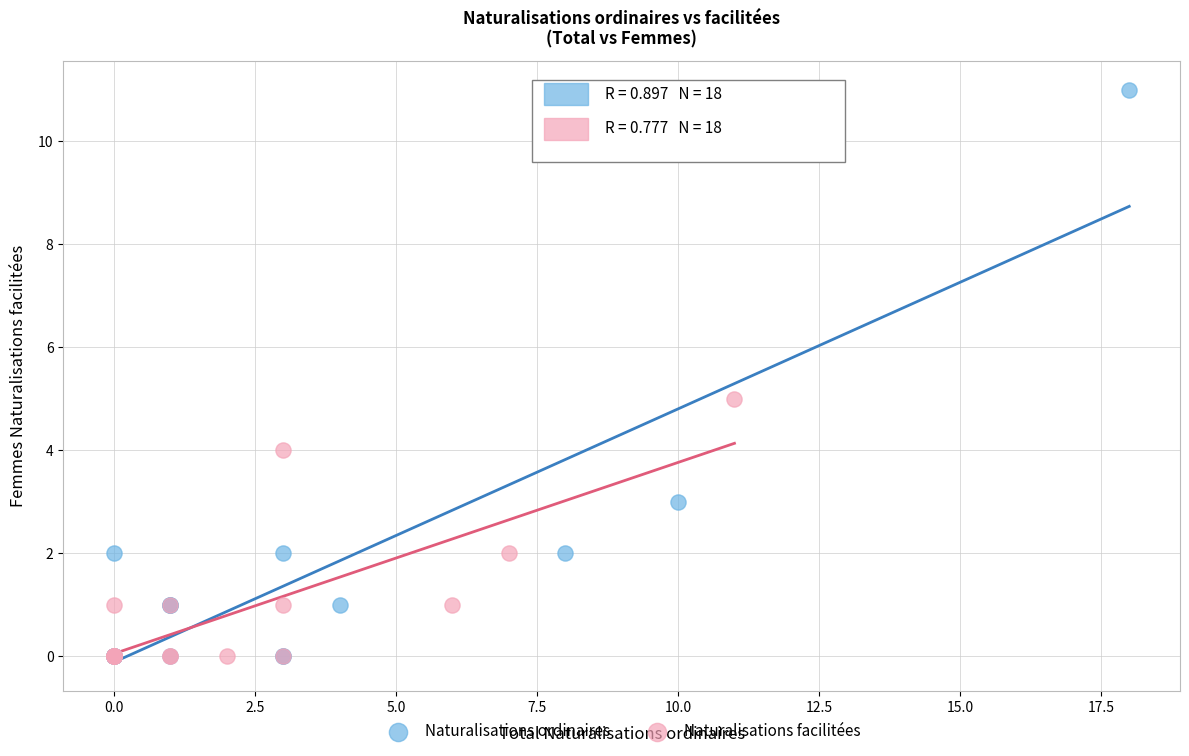

What are all the series names shown in the legend?

Naturalisations ordinaires, Naturalisations facilitées